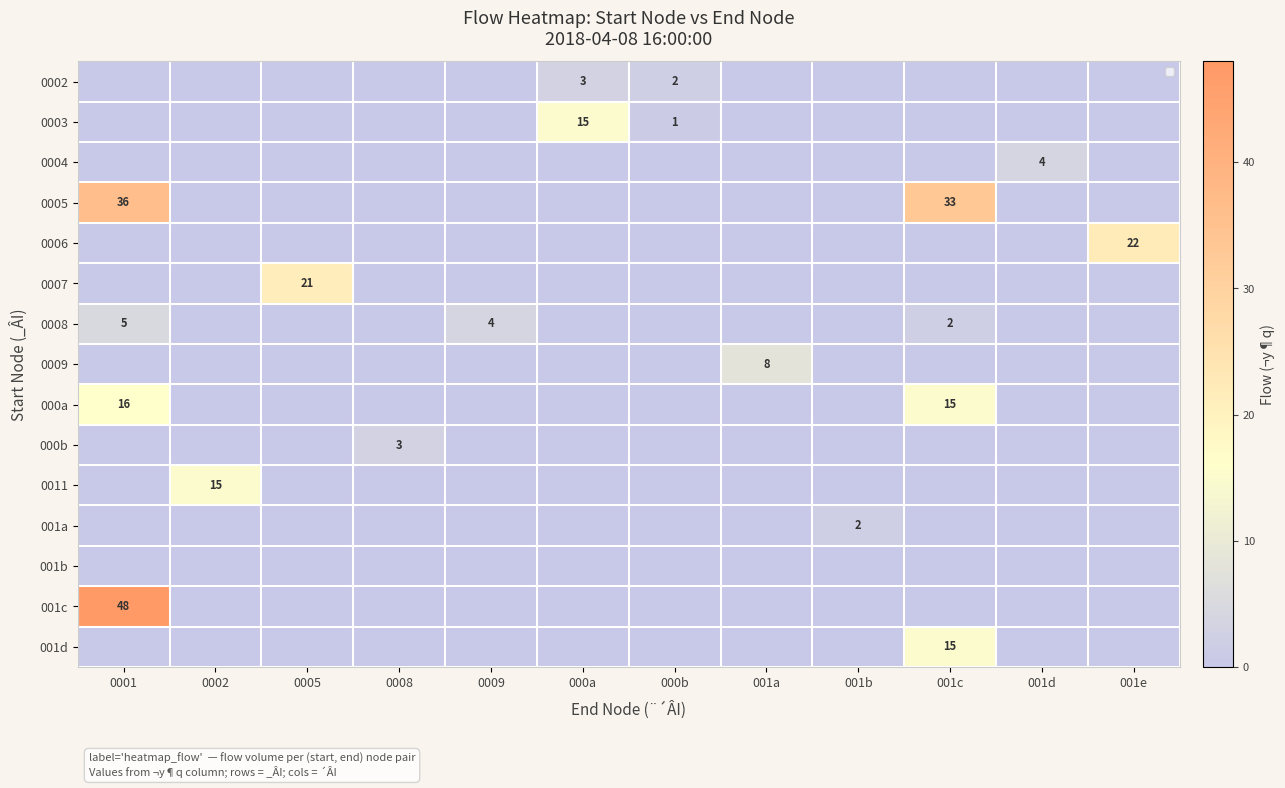

Which has a higher value, 001b or 000a?

000a